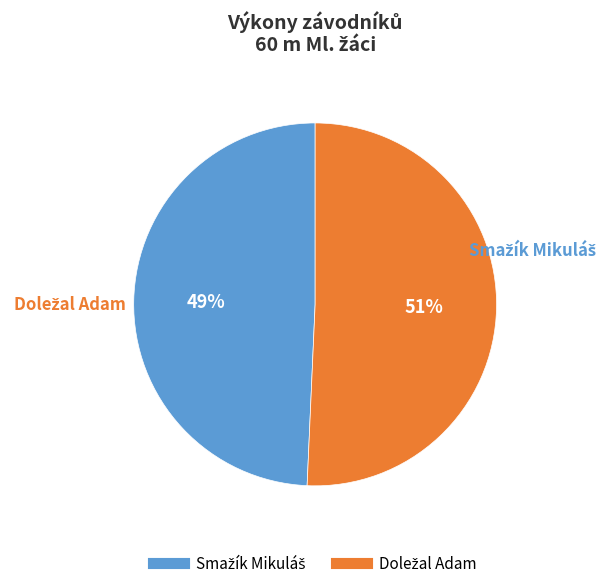

To the nearest percent, what is the average slice percentage?

50%